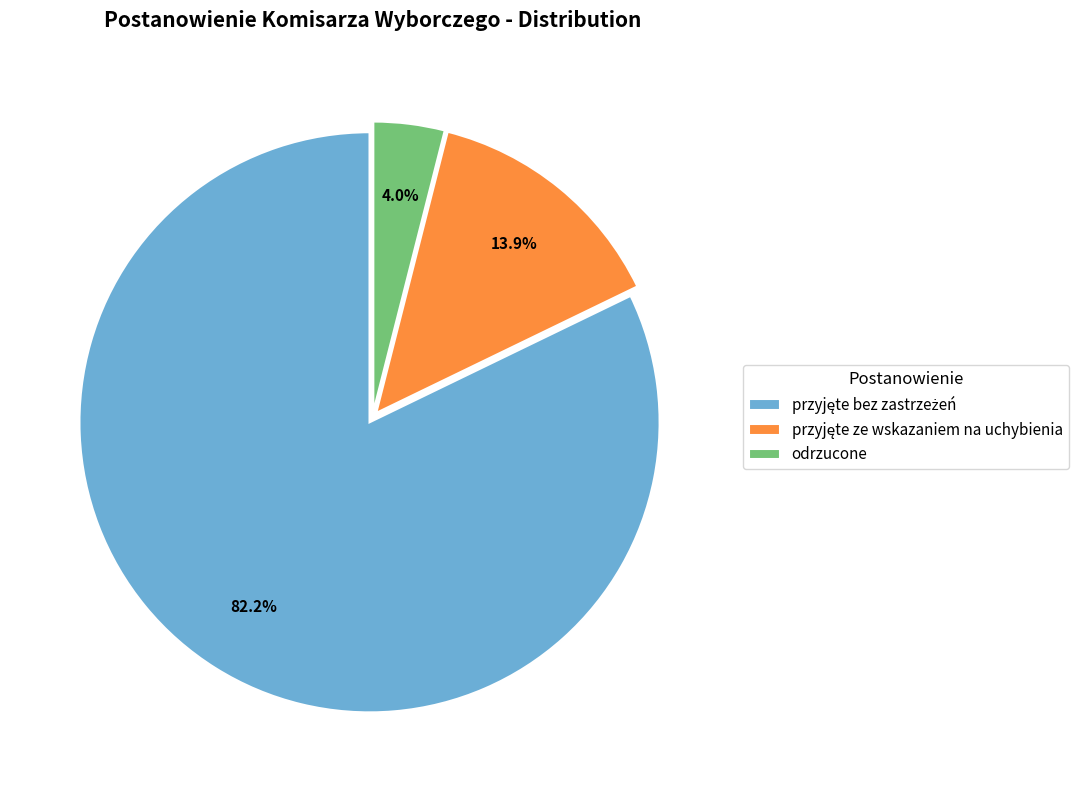

What percentage is NOT represented by odrzucone?

96.0%